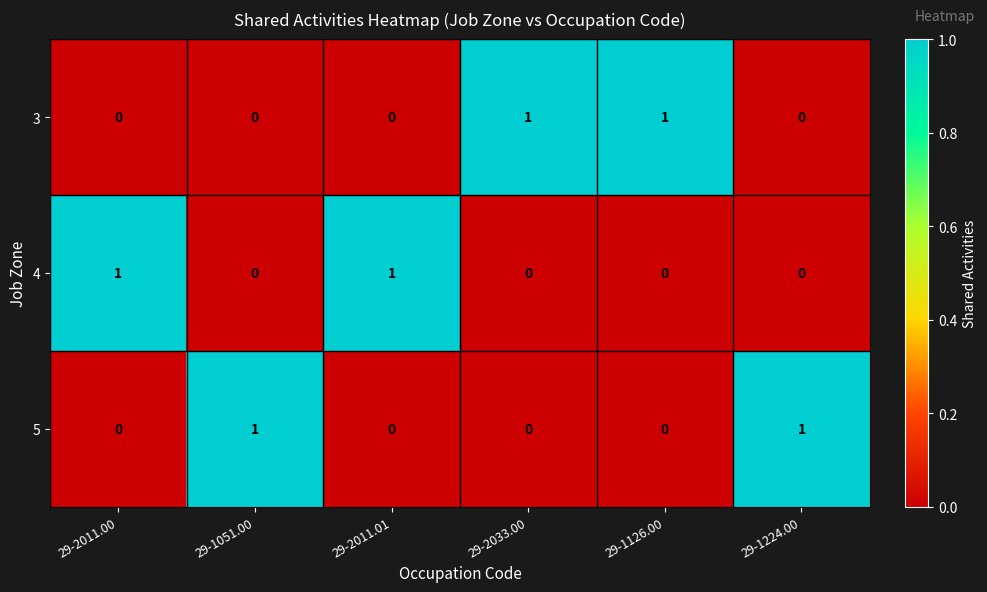

Count the 4 values in the range 0 to 1.

6